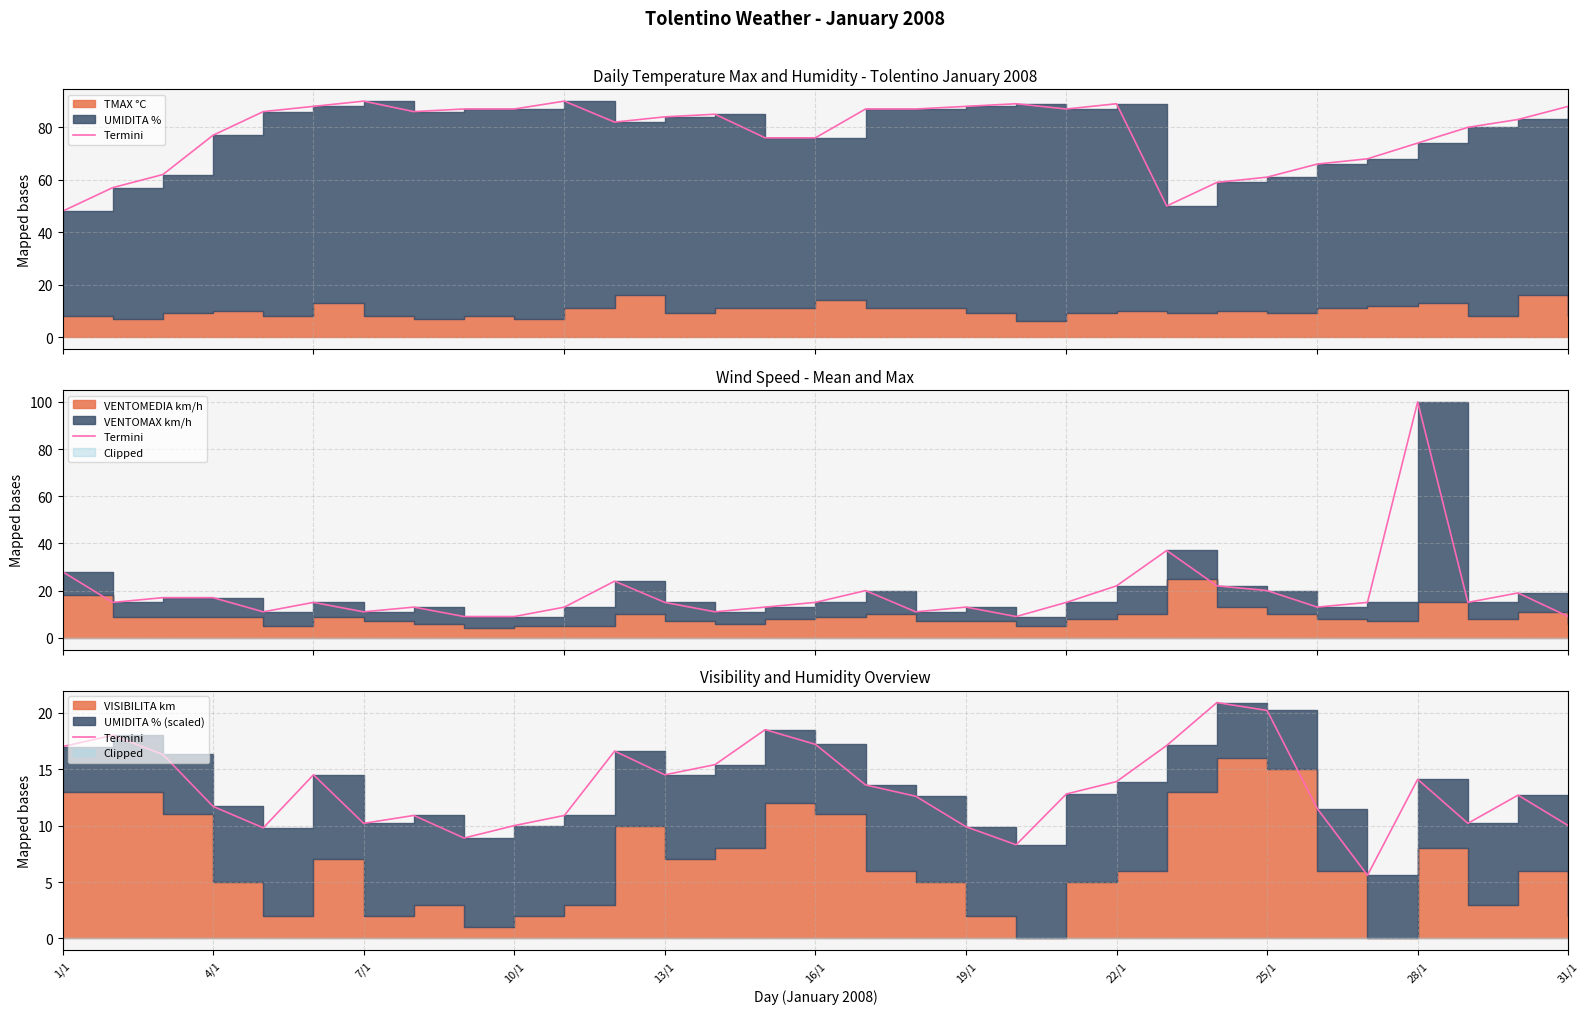

How many points are higher than both their immediate neighbors (excluding endpoints)?

8